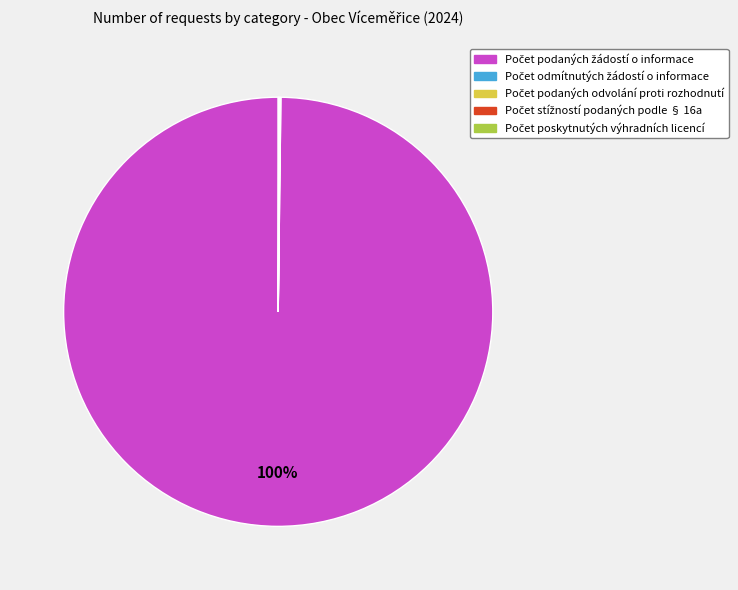

To the nearest percent, what is the difference between the largest and smallest slice percentages?

100%